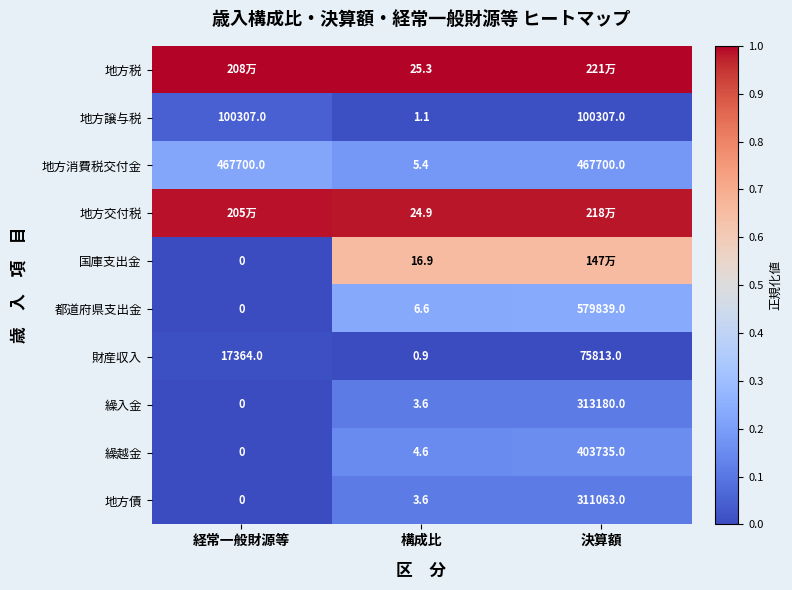

Which has a higher value, 経常一般財源等 or 構成比?

経常一般財源等